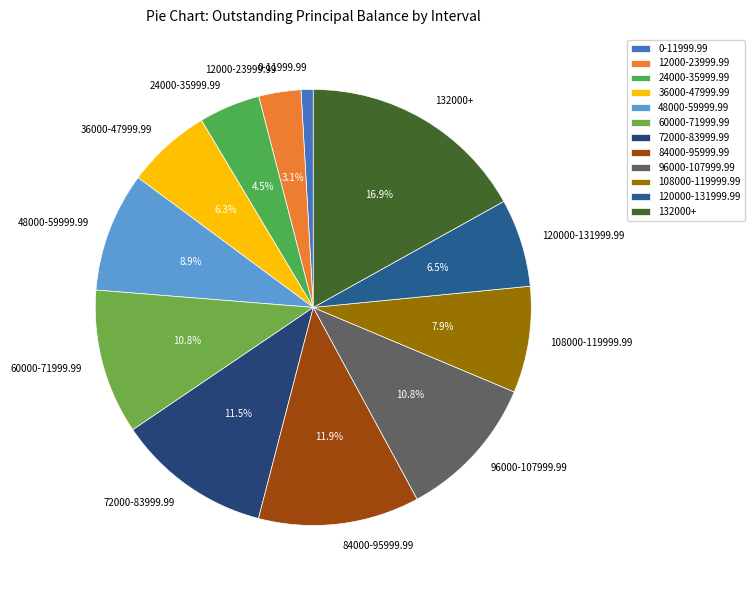

How many slices are in this pie chart?

12